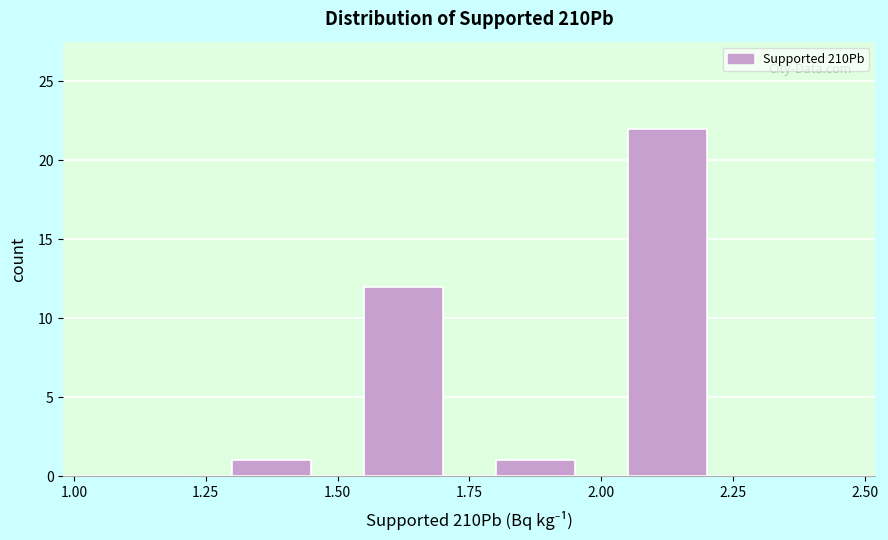

Reading left to right, transcribe this chart: for each bar, give the range it covers on the x-axis and its height. The values are not printed on the chart, so give them approximately, as read against the axis.

1.00 to 1.25: 0
1.25 to 1.50: 1
1.50 to 1.75: 12
1.75 to 2.00: 1
2.00 to 2.25: 22
2.25 to 2.50: 0